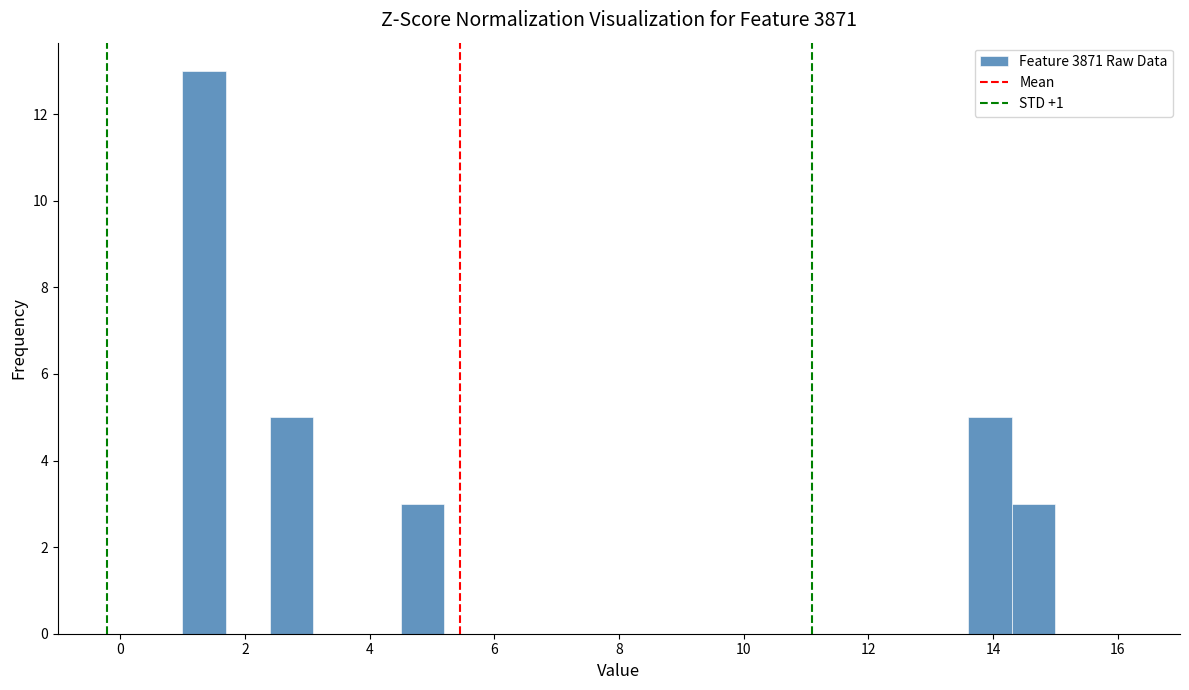

Read against the x-axis, roughly where is the centre of the tallest bar?

1.4